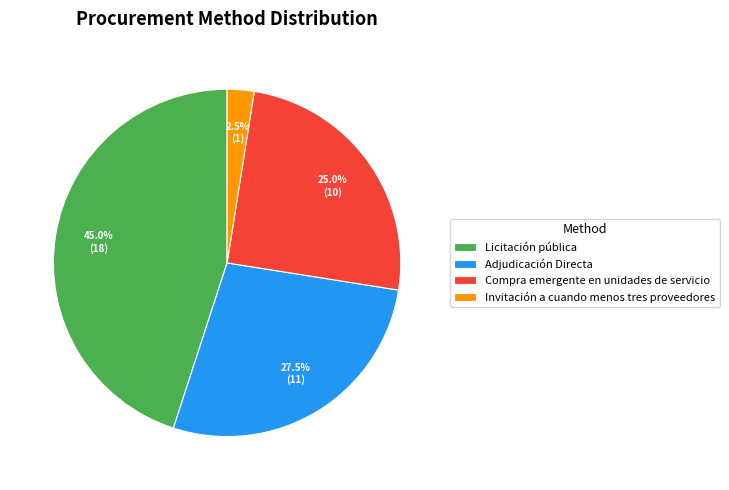

Does Licitación pública account for over 50% of the chart?

No